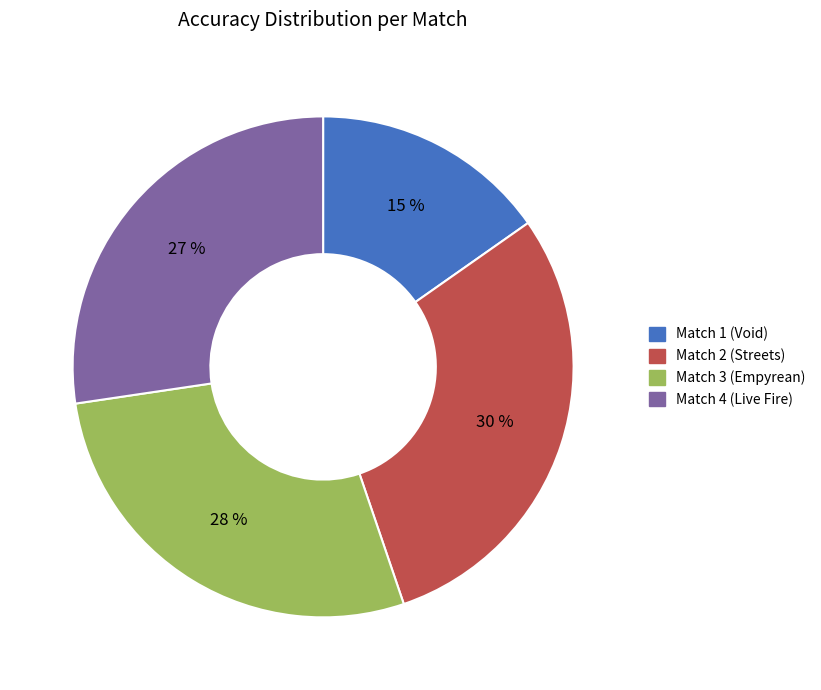

How many segments does this pie chart have?

4